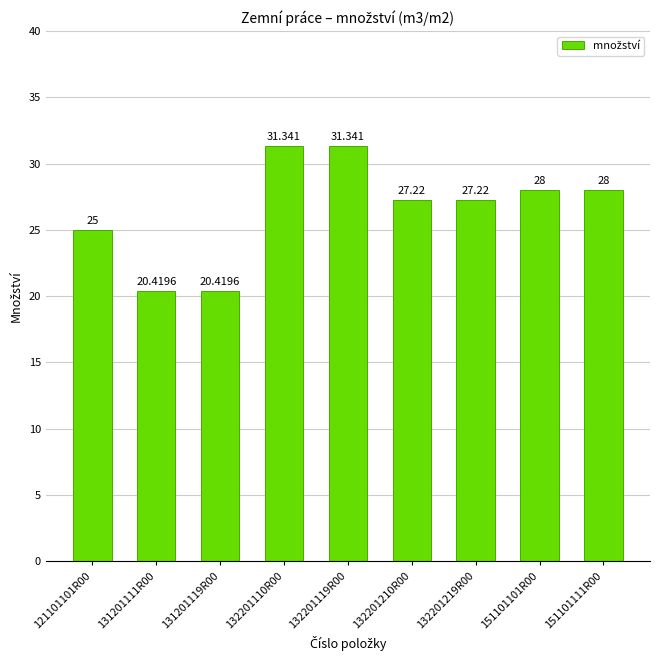

List the labels in order of value, largest first.

132201110R00, 132201119R00, 151101101R00, 151101111R00, 132201210R00, 132201219R00, 121101101R00, 131201111R00, 131201119R00